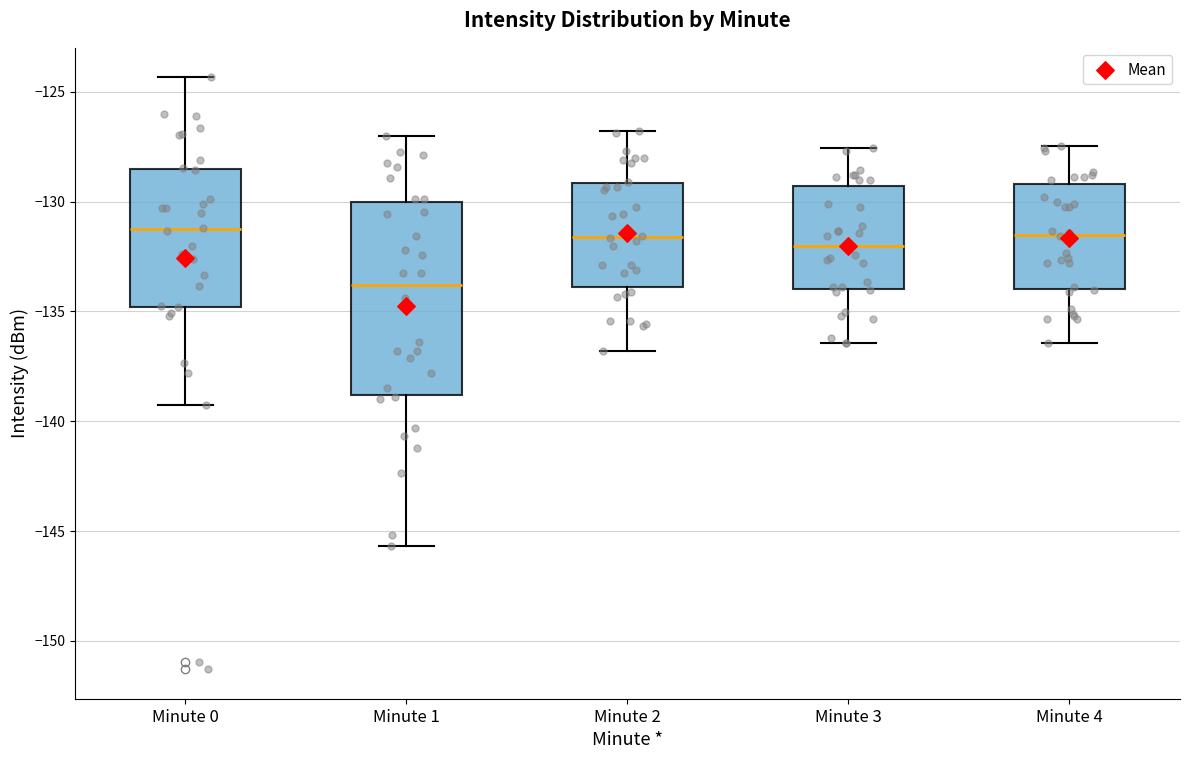

Reading left to right, transcribe this box plot: for each box, give where its median line is, the range the box spans, and where its two whiskers end, as read against the y-axis. The values are not printed on the chart, so give them approximately, as read against the axis.

Minute 0: median -131.5, box -135.0 to -128.5, whiskers -139.5 to -124.5
Minute 1: median -134.0, box -139.0 to -130.0, whiskers -145.5 to -127.0
Minute 2: median -131.5, box -134.0 to -129.0, whiskers -137.0 to -127.0
Minute 3: median -132.0, box -134.0 to -129.5, whiskers -136.5 to -127.5
Minute 4: median -131.5, box -134.0 to -129.0, whiskers -136.5 to -127.5